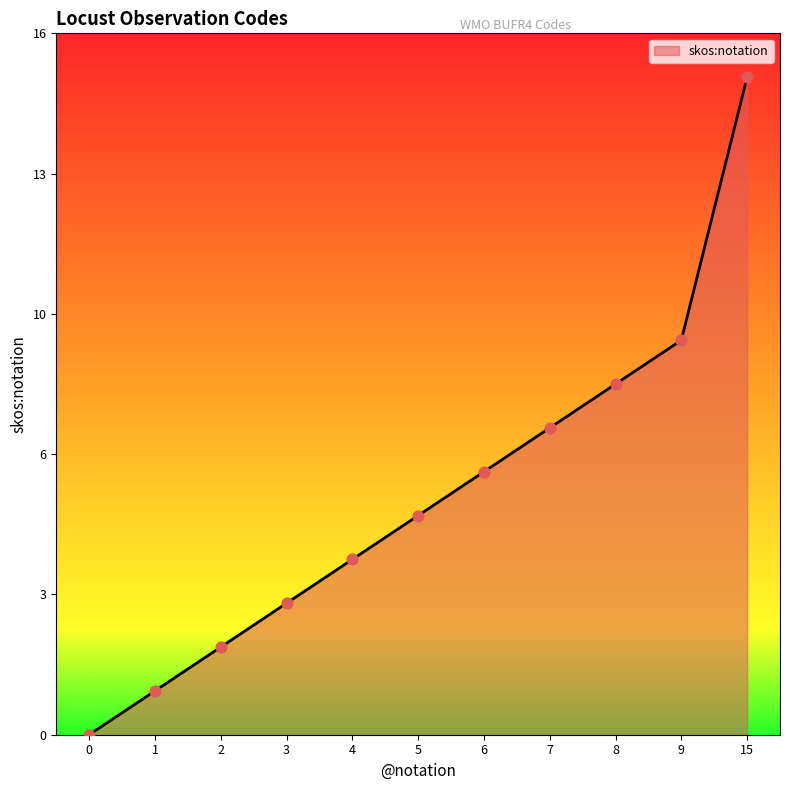

Is this an area chart (filled region under the line)?

Yes